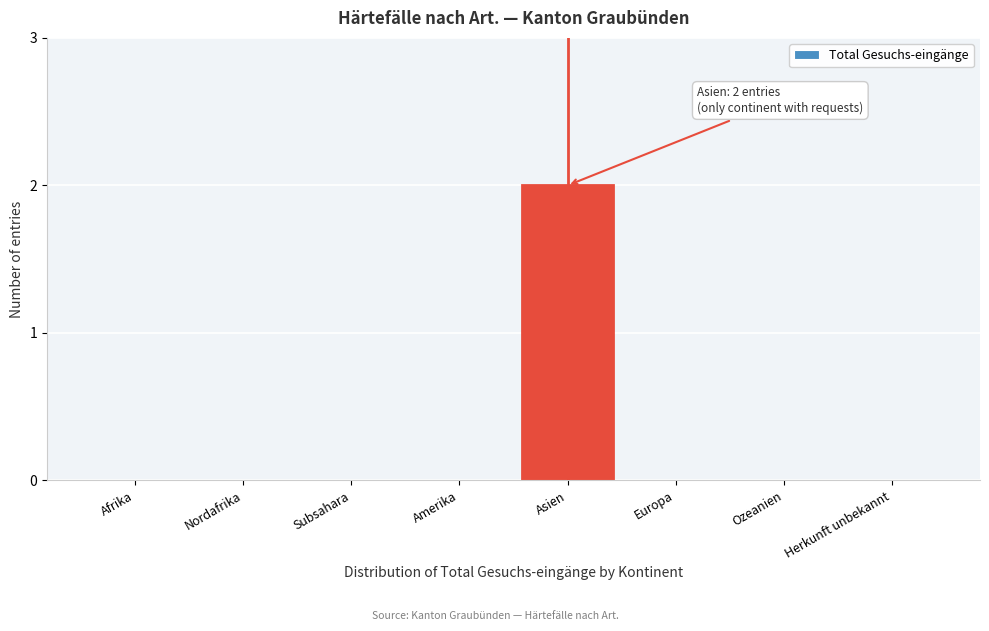

Reading left to right, list all the values displayed in this chart.

Afrika=0	Nordafrika=0	Subsahara=0	Amerika=0	Asien=2	Europa=0	Ozeanien=0	Herkunft unbekannt=0